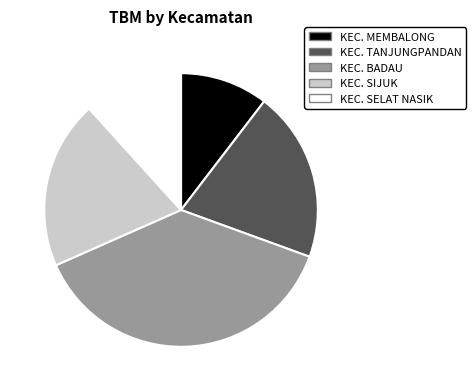

True or false: KEC. TANJUNGPANDAN accounts for 20% of the total.

True